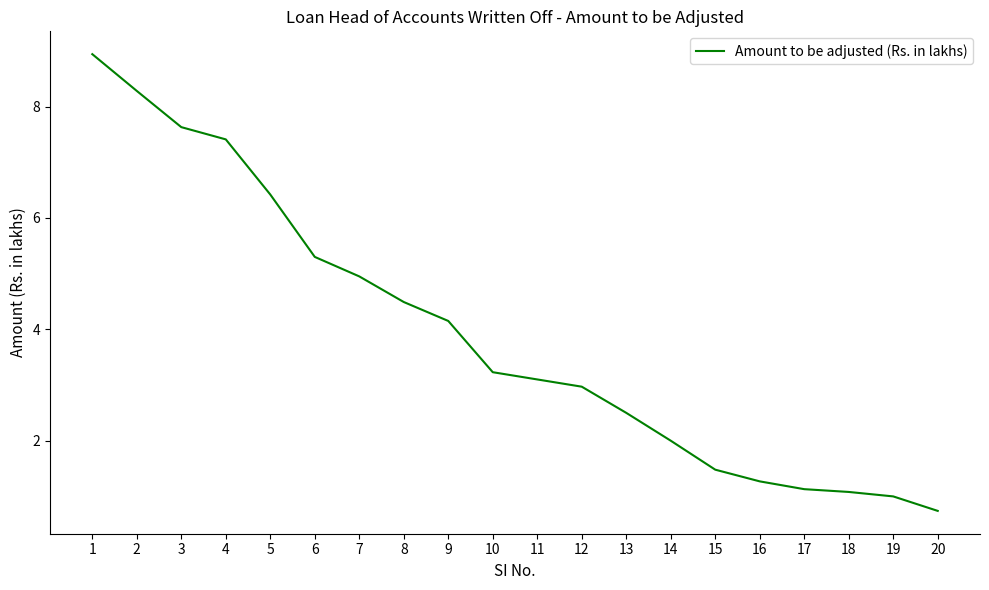

True or false: the data shows 6.2 at 1.

False